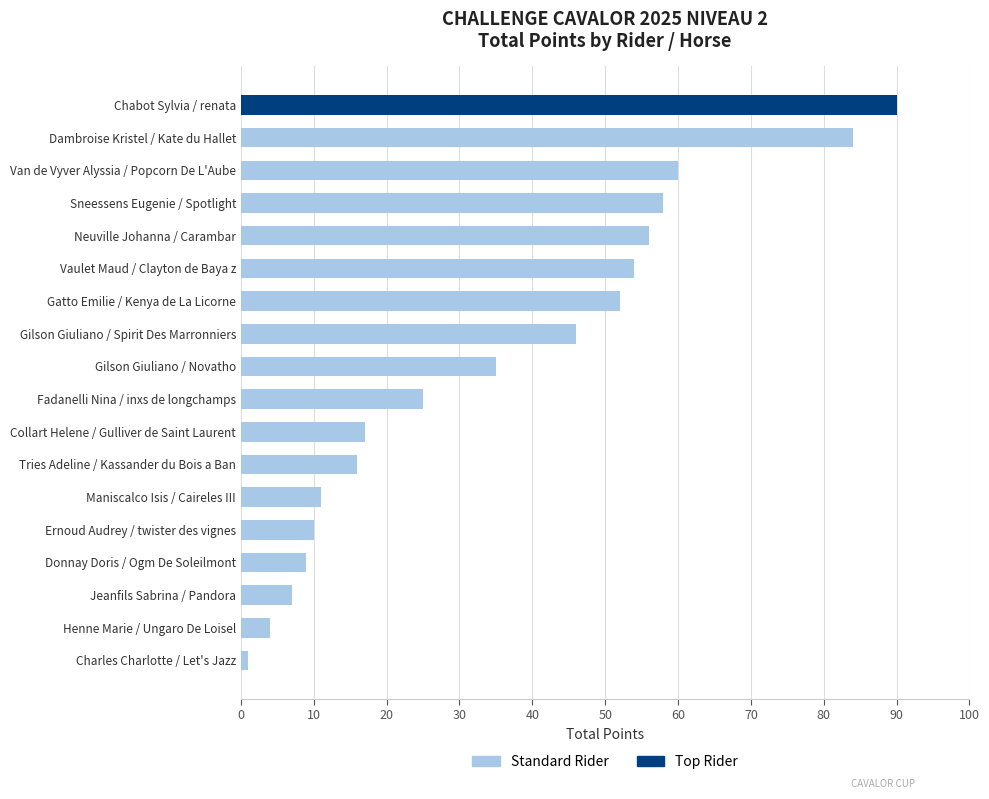

Count the number of data series in this chart.

1